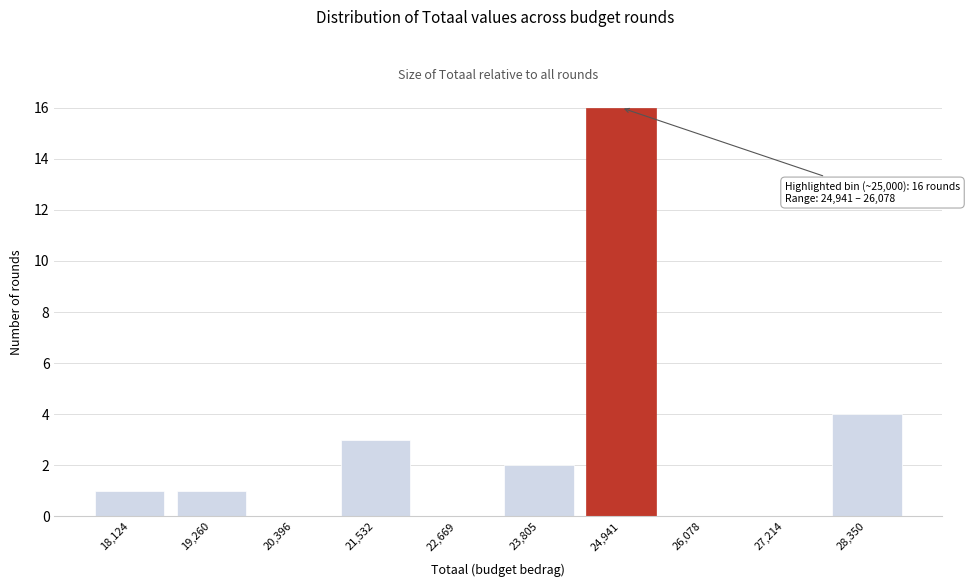

Reading left to right, what are all the values shown in this chart?

18,124=1	19,260=1	20,396=0	21,532=3	22,669=0	23,805=2	24,941=16	26,078=0	27,214=0	28,350=4